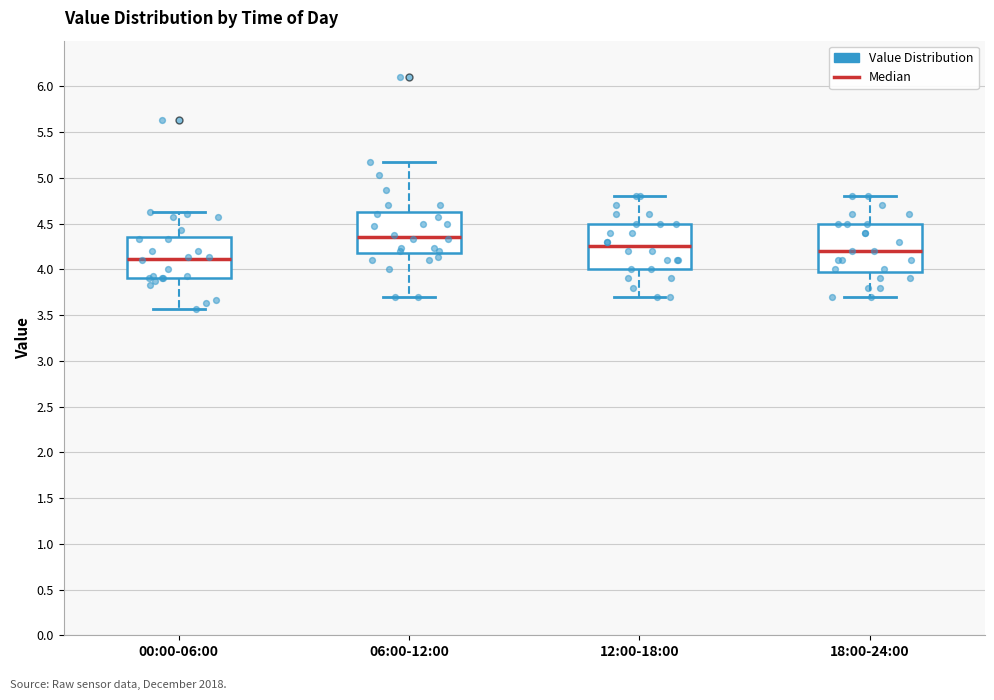

Reading left to right, transcribe this box plot: for each box, give where its median line is, the range the box spans, and where its two whiskers end, as read against the y-axis. The values are not printed on the chart, so give them approximately, as read against the axis.

00:00-06:00: median 4.10, box 3.90 to 4.35, whiskers 3.55 to 4.65
06:00-12:00: median 4.35, box 4.20 to 4.65, whiskers 3.70 to 5.15
12:00-18:00: median 4.25, box 4.00 to 4.50, whiskers 3.70 to 4.80
18:00-24:00: median 4.20, box 4.00 to 4.50, whiskers 3.70 to 4.80